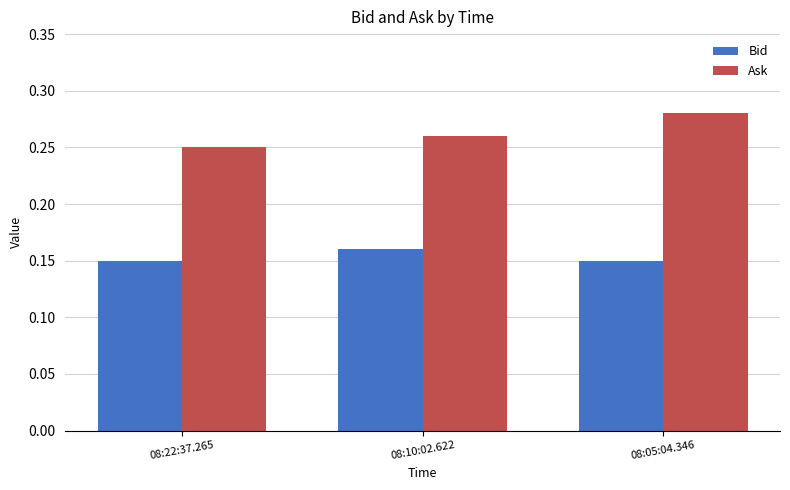

What are all the series names shown in the legend?

Bid, Ask